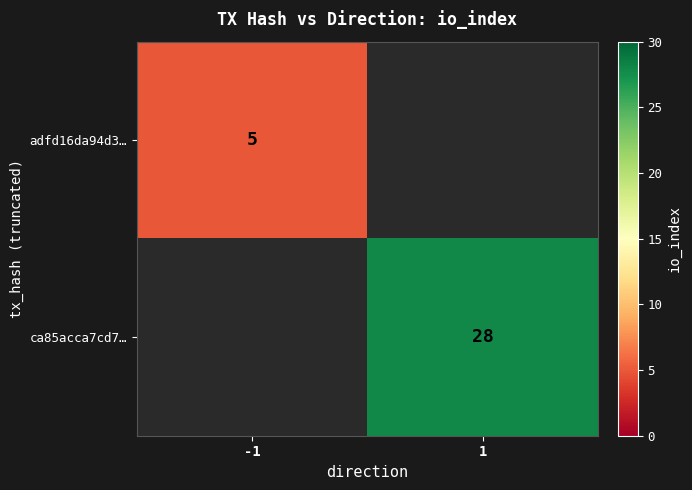

The adfd16da94d3… series shows 7 at -1. True or false?

False